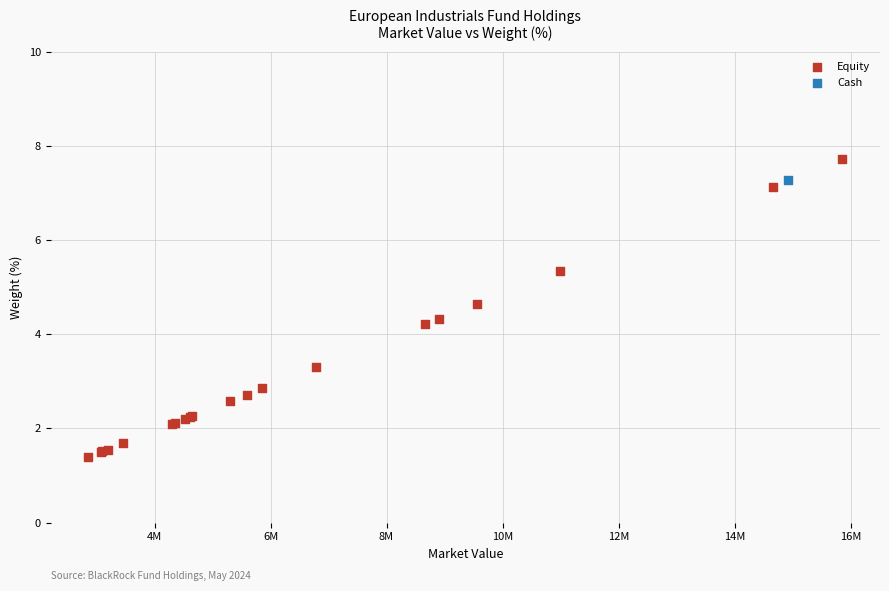

What are all the series names shown in the legend?

Equity, Cash